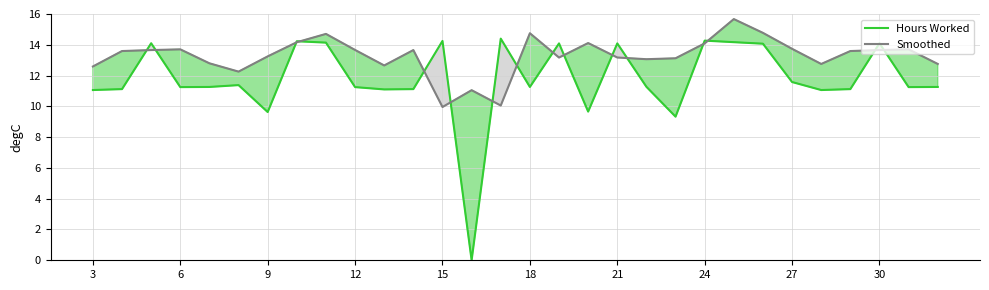

Is it true that Smoothed equals 13.6 at 26?

True